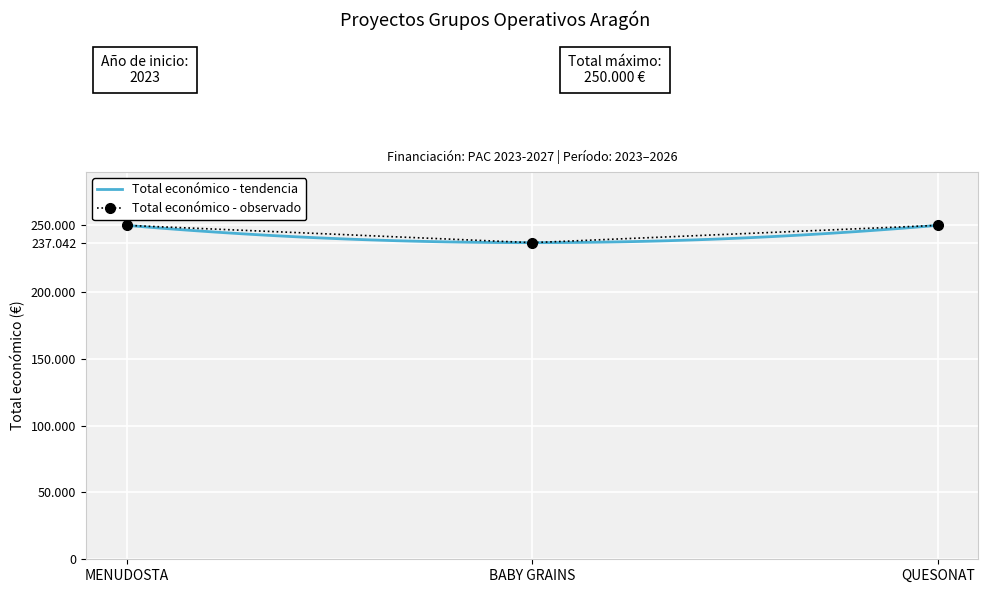

True or false: the data shows 366161 at MENUDOSTA.

False